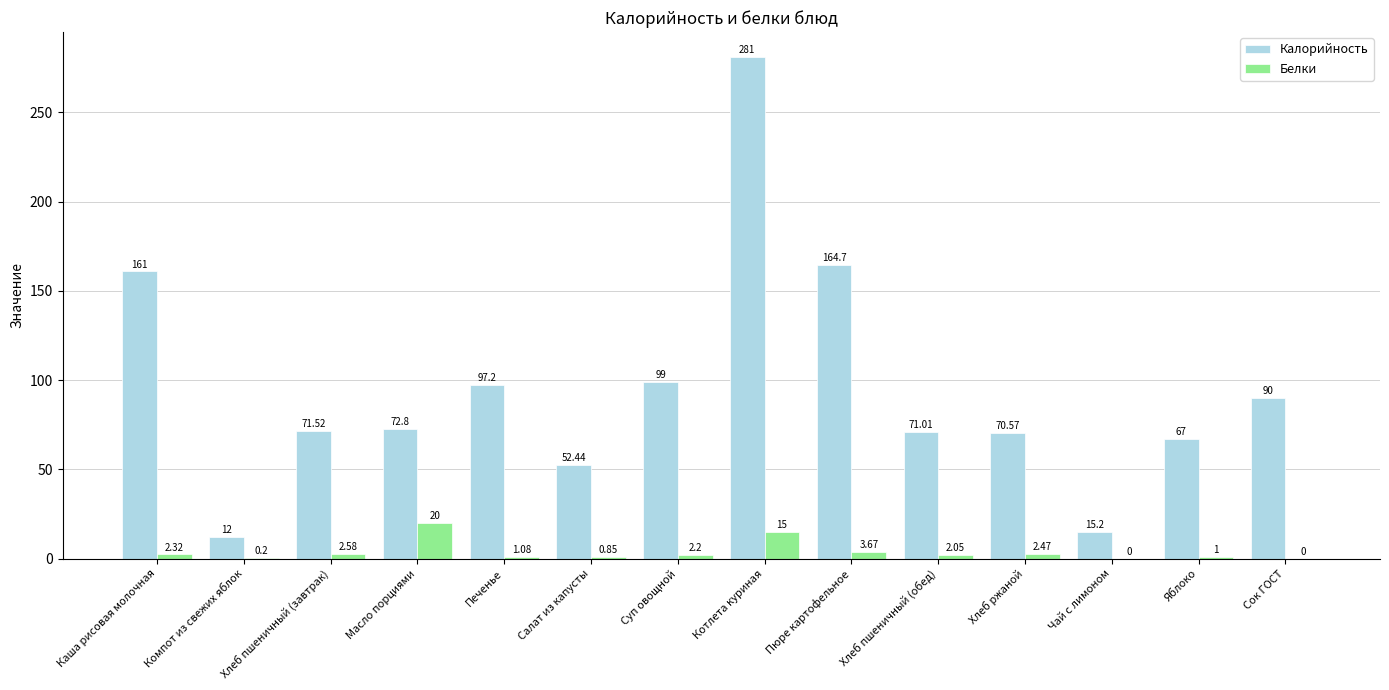

Where is Калорийность nearest to the value 146?

Каша рисовая молочная